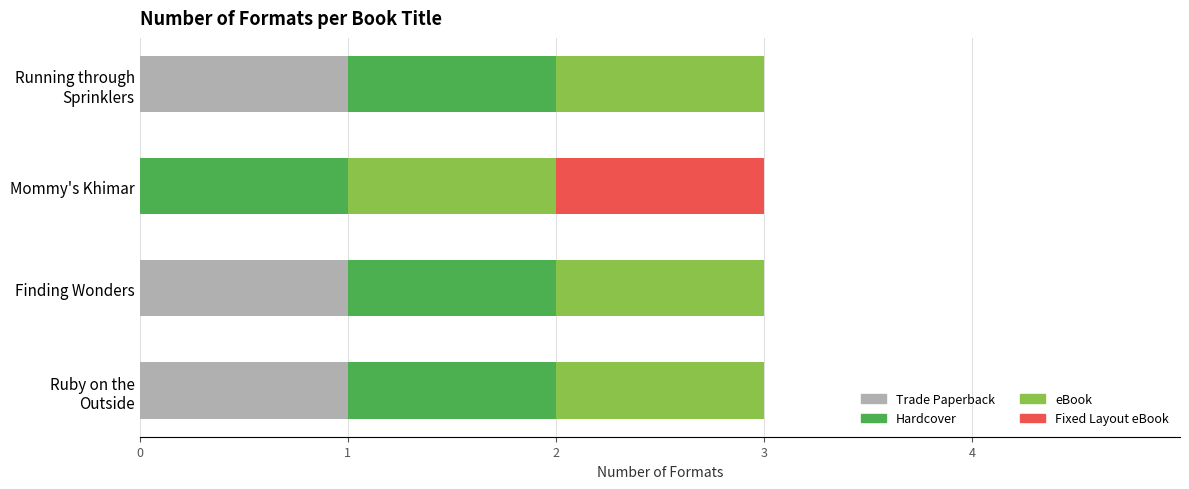

What is the total value across all series at Mommy's Khimar?

3